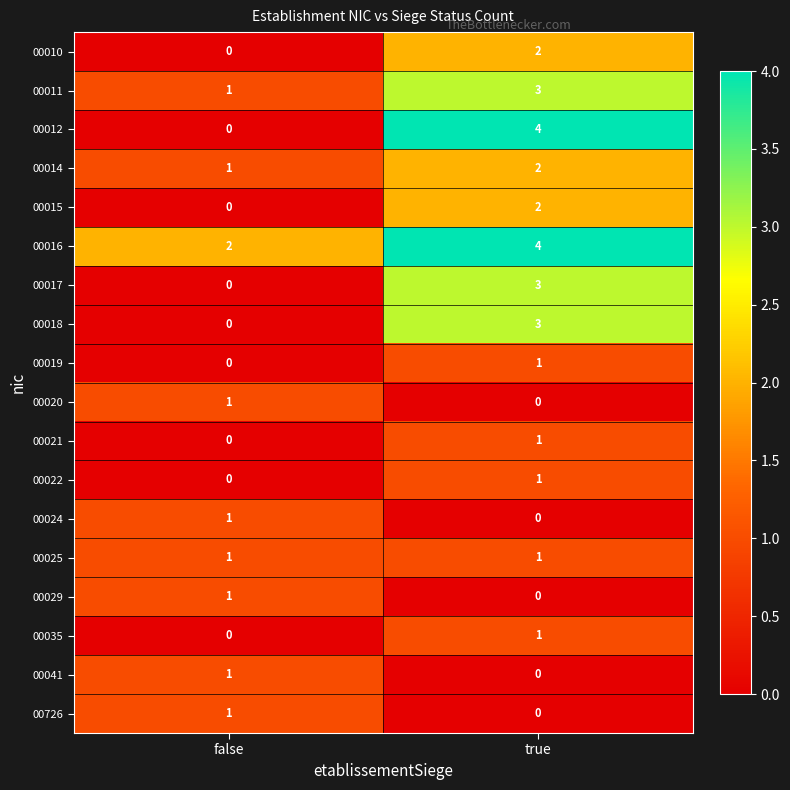

Which series has the largest range (max minus min)?

00012